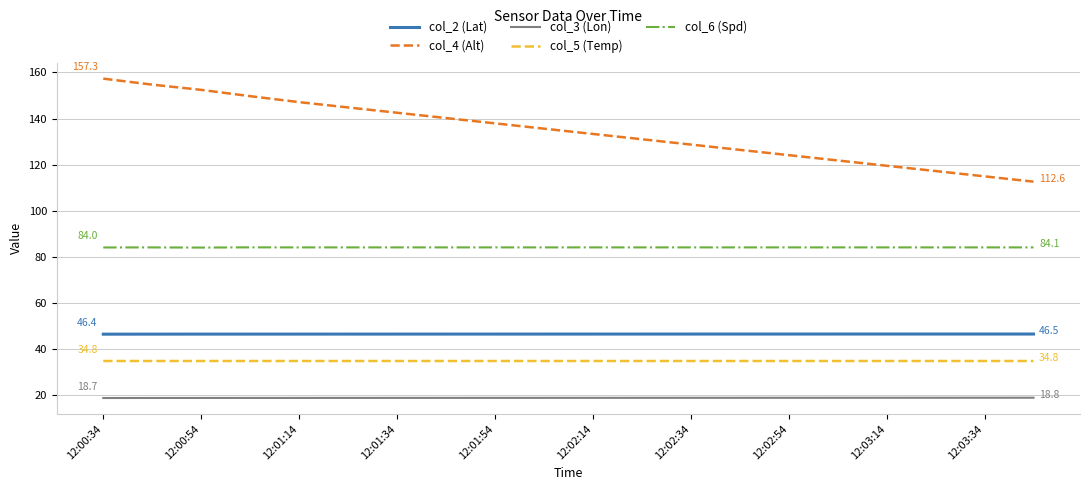

What is the sum of all col_5 (Temp) values?

695.5